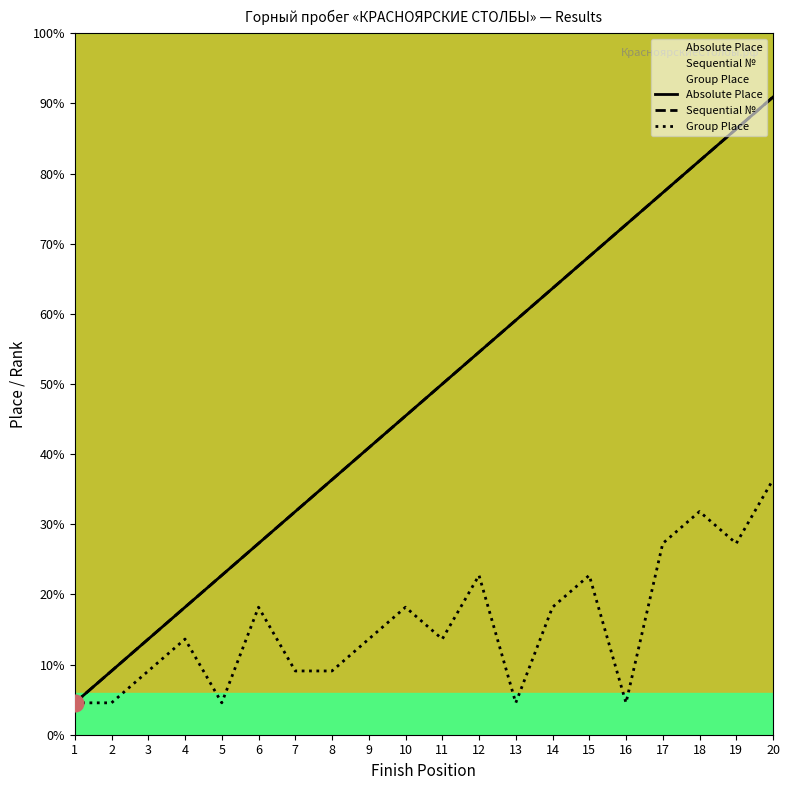

Which category has the lowest value in the Absolute Place series?

1